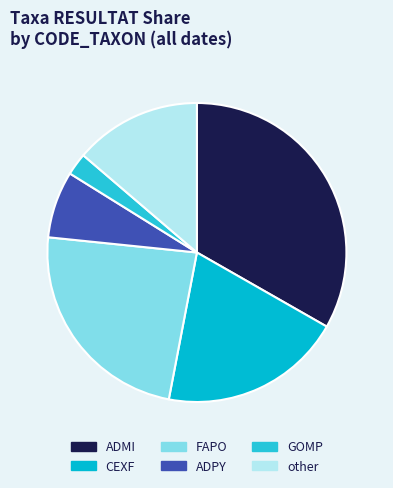

Is FAPO the majority of the pie?

No